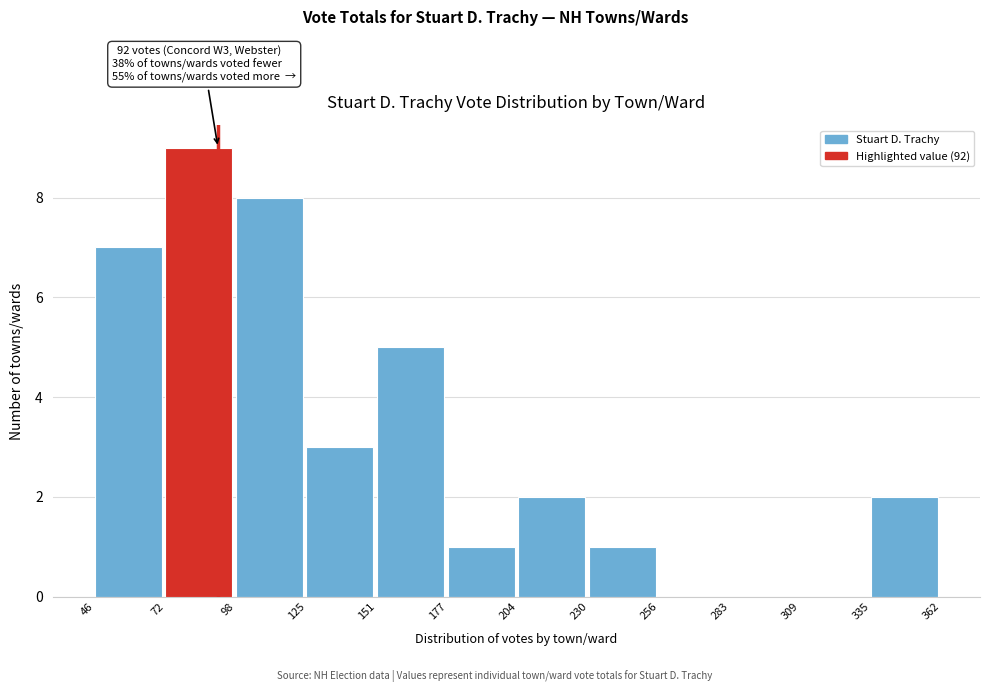

Which range on the x-axis has the tallest bar?

72 to 98